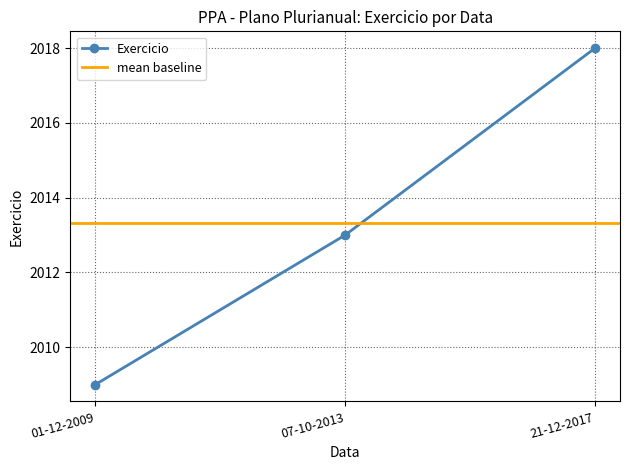

Read the value at 07-10-2013.

2013